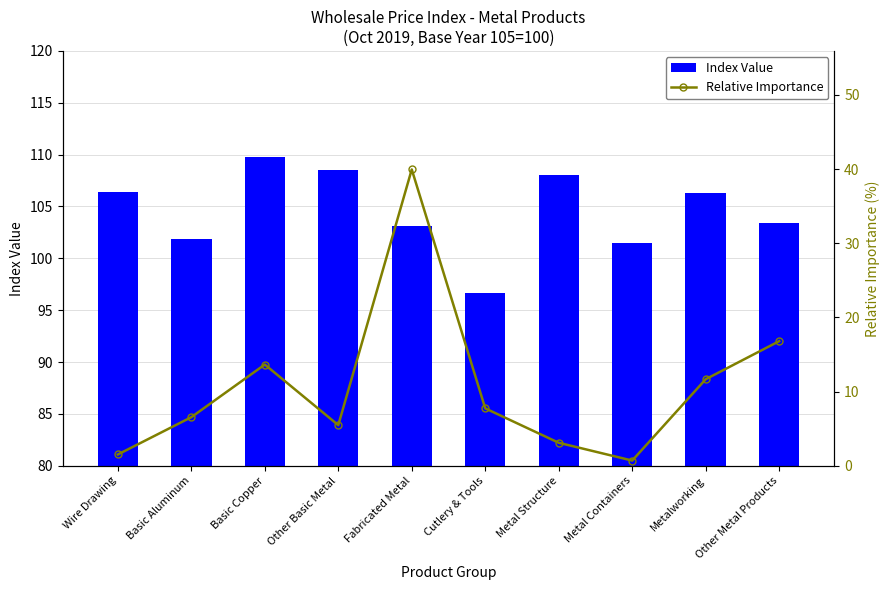

Does the chart contain stacked bars?

No